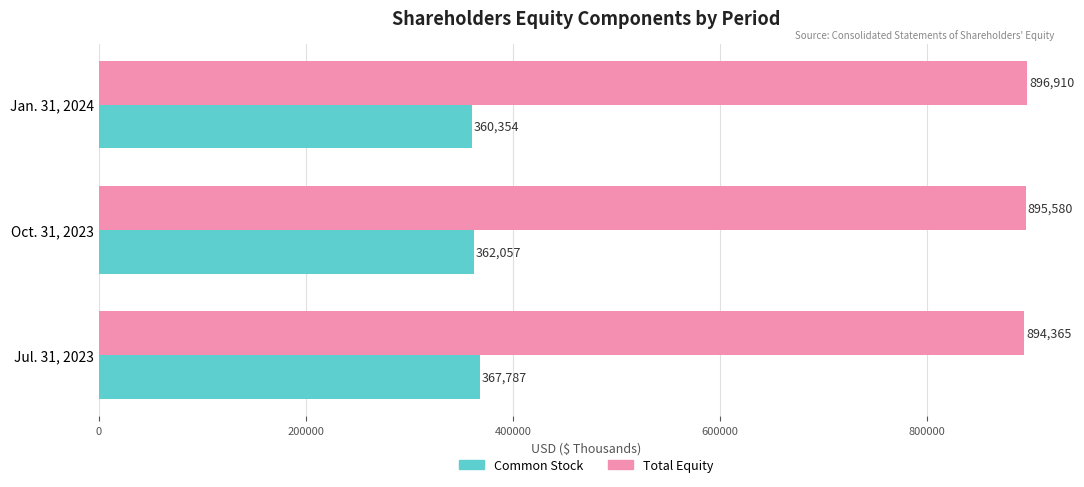

How many Common Stock values are between 360354 and 367787?

3